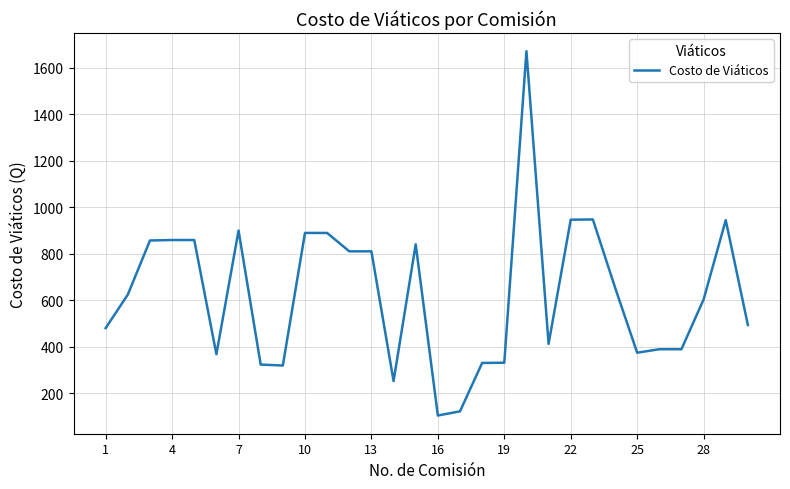

What is the maximum value shown in the chart?

1670.5